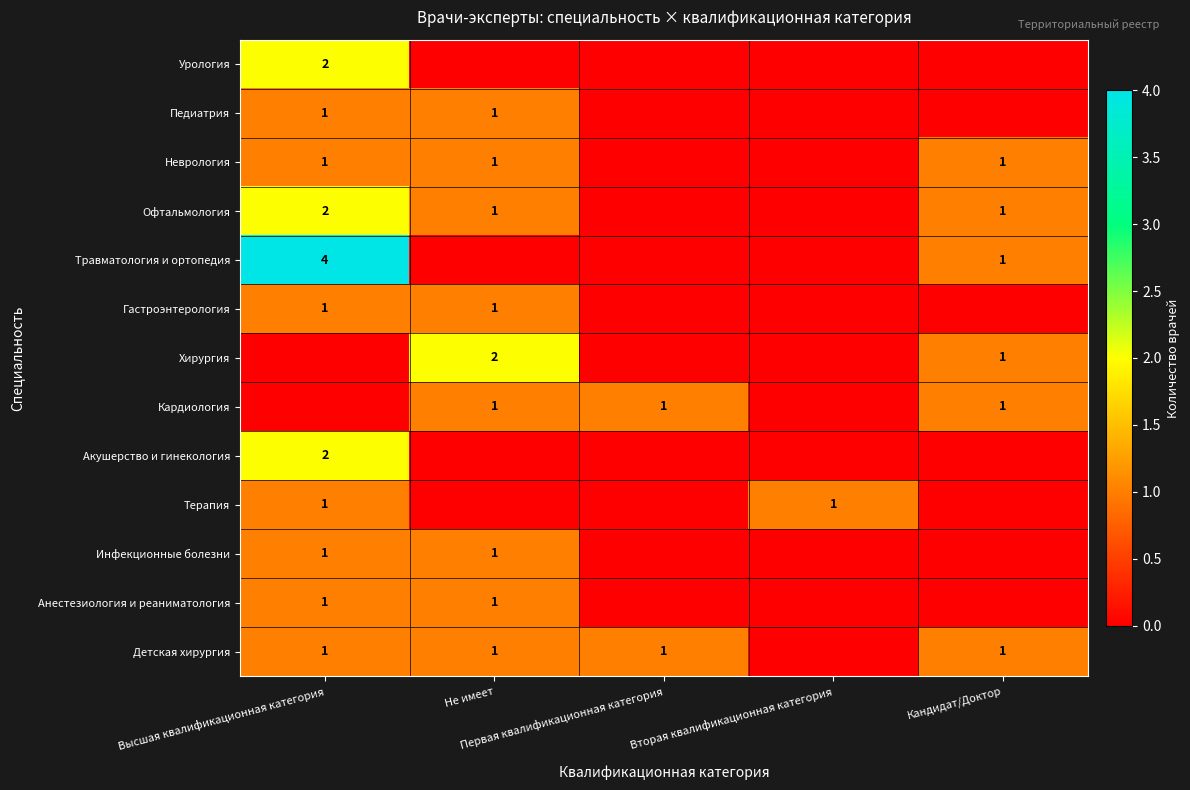

What is the sum of the Офтальмология values at Высшая квалификационная категория and Вторая квалификационная категория?

2